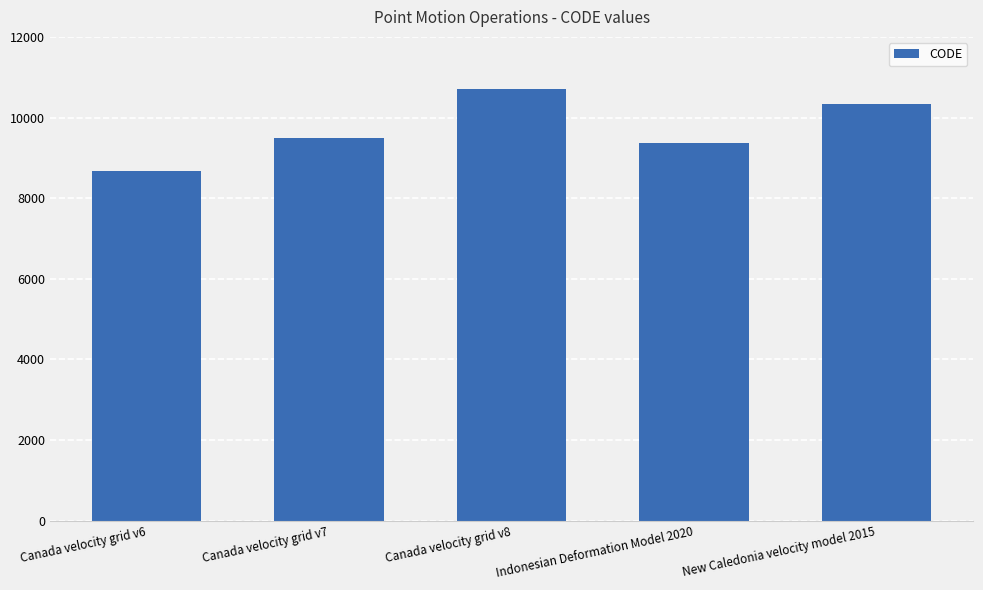

How many data points does each series have?

5